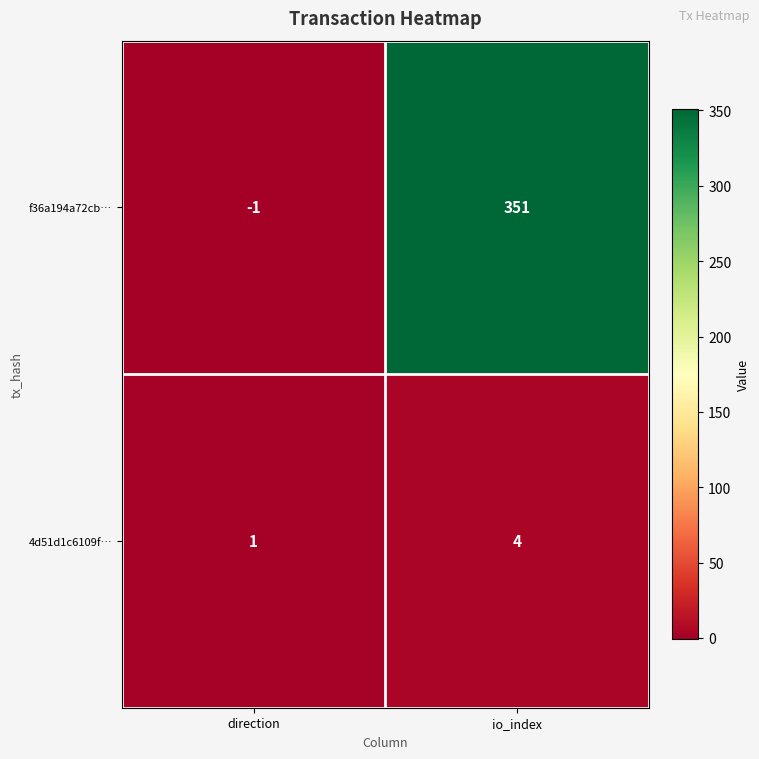

What is the sum of the 4d51d1c6109f… values at direction and io_index?

5